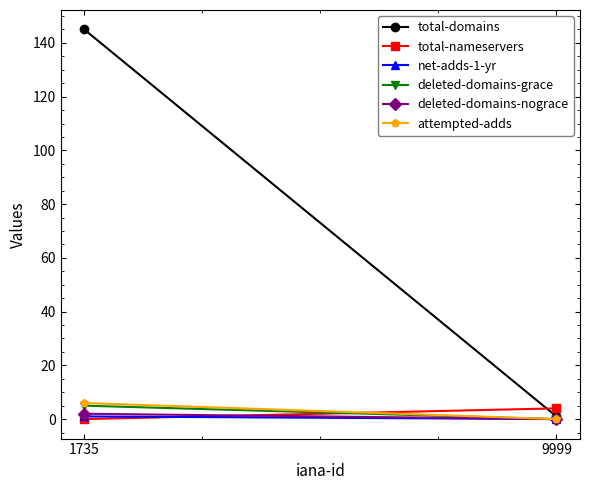

What are all the series names shown in the legend?

total-domains, total-nameservers, net-adds-1-yr, deleted-domains-grace, deleted-domains-nograce, attempted-adds